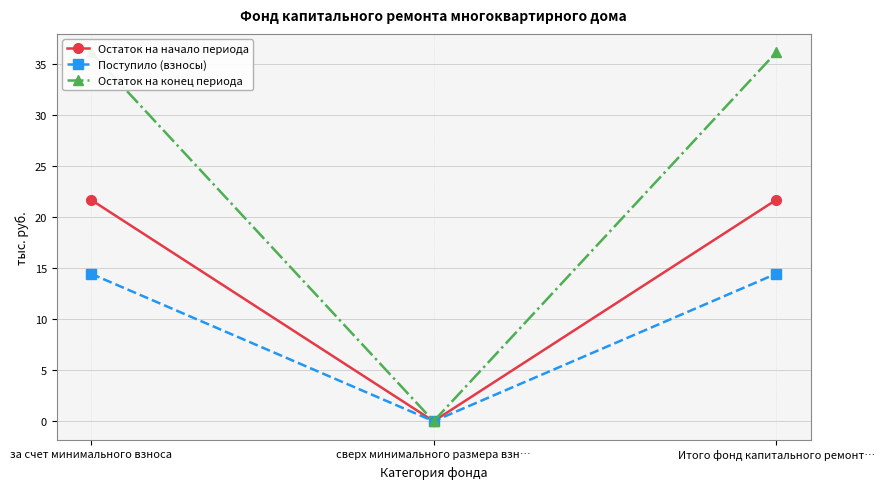

Which series changed the most between за счет минимального взноса and Итого фонд капитального ремонт…?

Остаток на начало периода